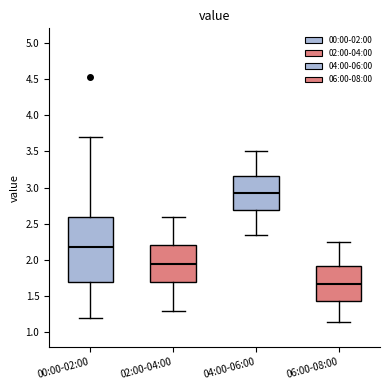

Reading left to right, read every box against the y-axis: the position of its median line, the range the box covers, and the ends of its whiskers. The values are not printed on the chart, so give them approximately, as read against the axis.

00:00-02:00: median 2.20, box 1.70 to 2.60, whiskers 1.20 to 3.70
02:00-04:00: median 1.95, box 1.70 to 2.20, whiskers 1.30 to 2.60
04:00-06:00: median 2.95, box 2.70 to 3.15, whiskers 2.35 to 3.50
06:00-08:00: median 1.70, box 1.45 to 1.90, whiskers 1.15 to 2.25